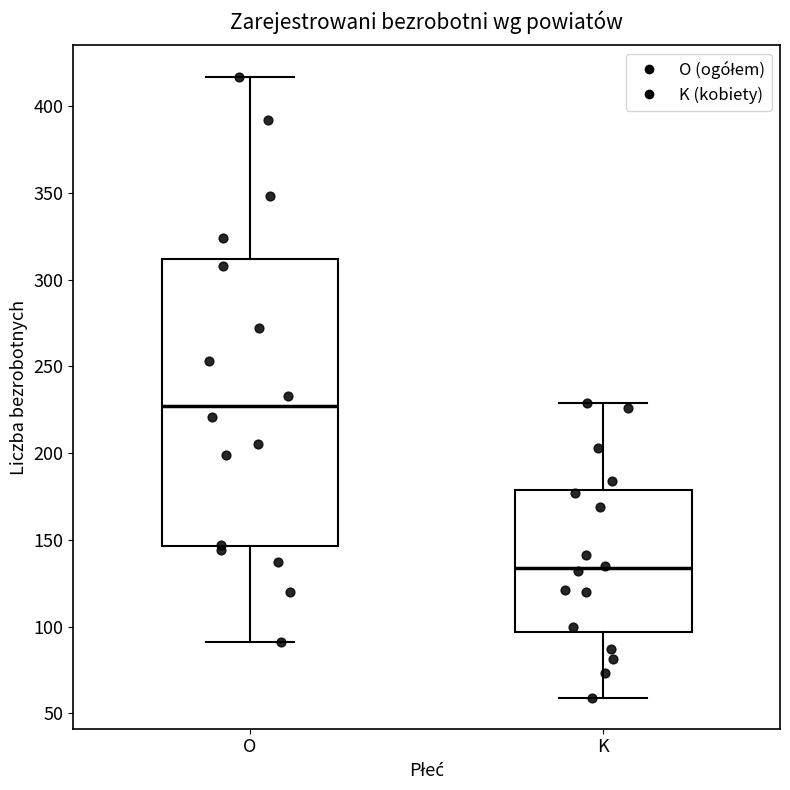

Reading left to right, transcribe this box plot: for each box, give where its median line is, the range the box spans, and where its two whiskers end, as read against the y-axis. The values are not printed on the chart, so give them approximately, as read against the axis.

O: median 225, box 145 to 310, whiskers 90 to 415
K: median 135, box 95 to 180, whiskers 60 to 230